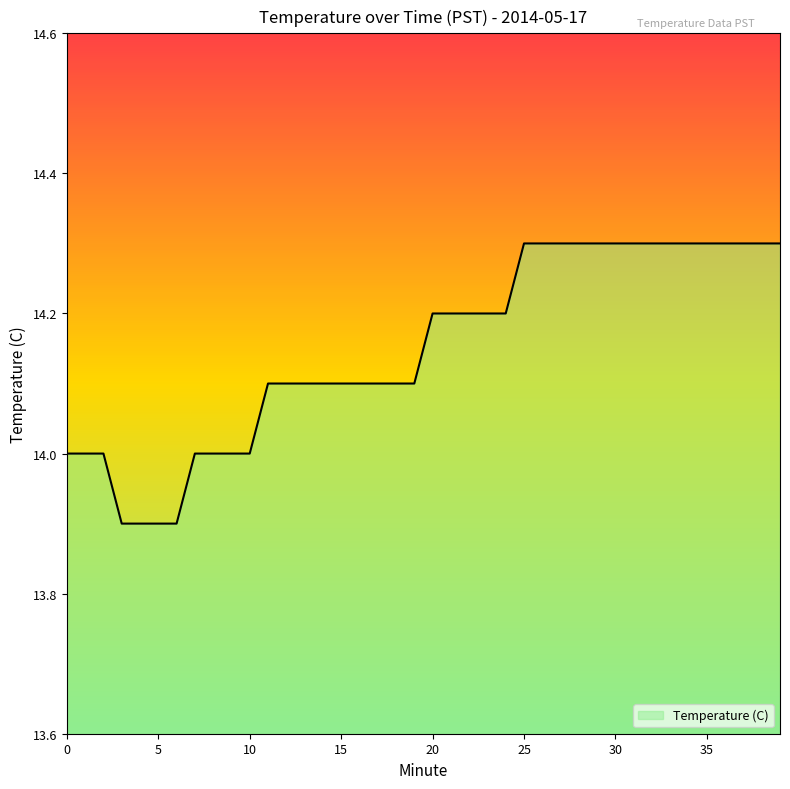

What is the difference between the maximum and minimum values?

0.4